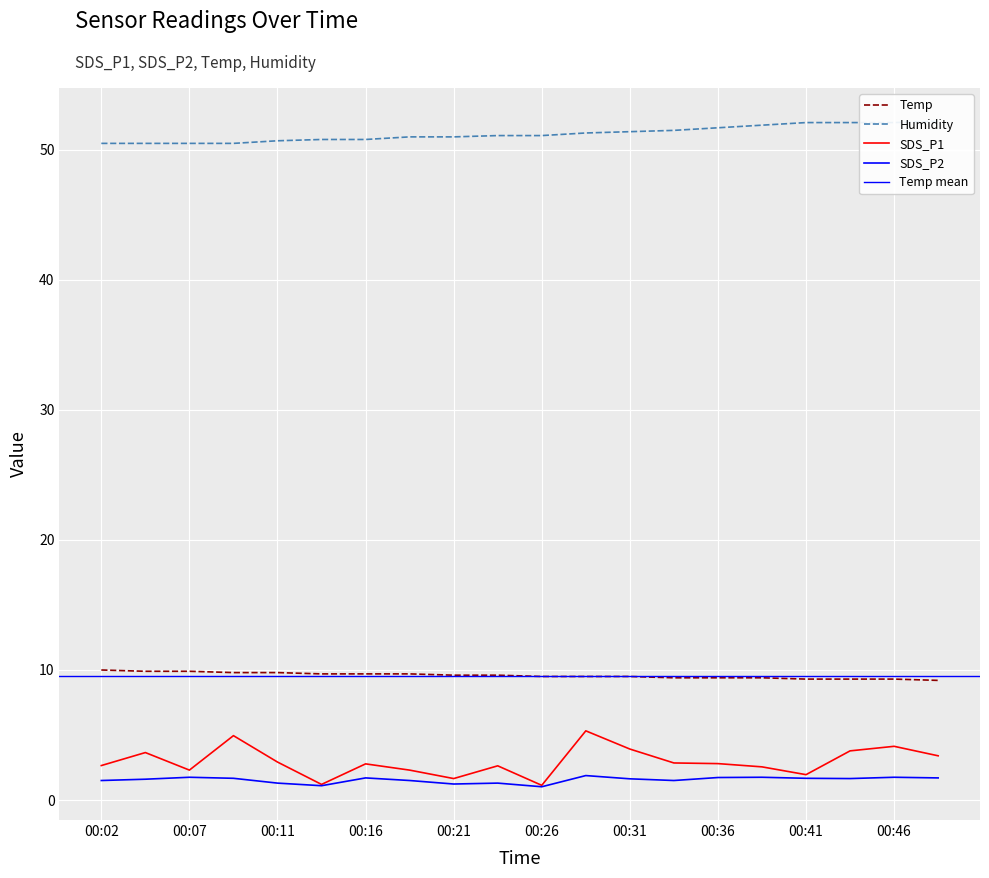

What is the highest value of the SDS_P1 series?

5.3